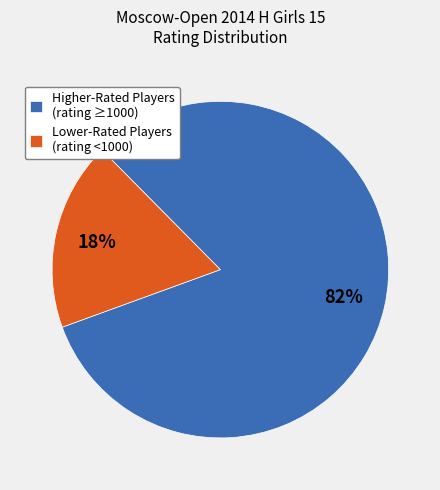

To the nearest percent, what percentage of the pie is Lower-Rated Players (rating <1000)?

18%